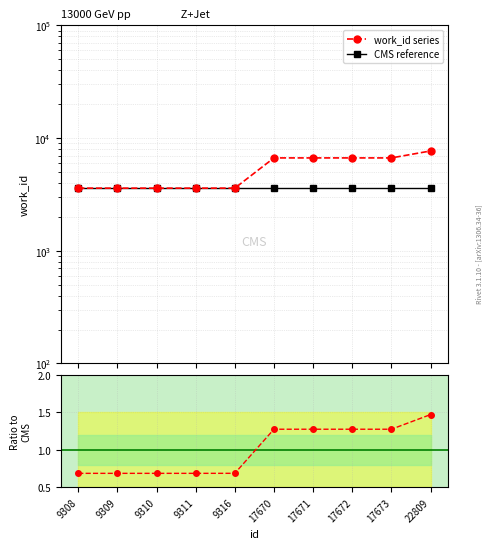

What is the maximum value shown in the chart?

7684.0